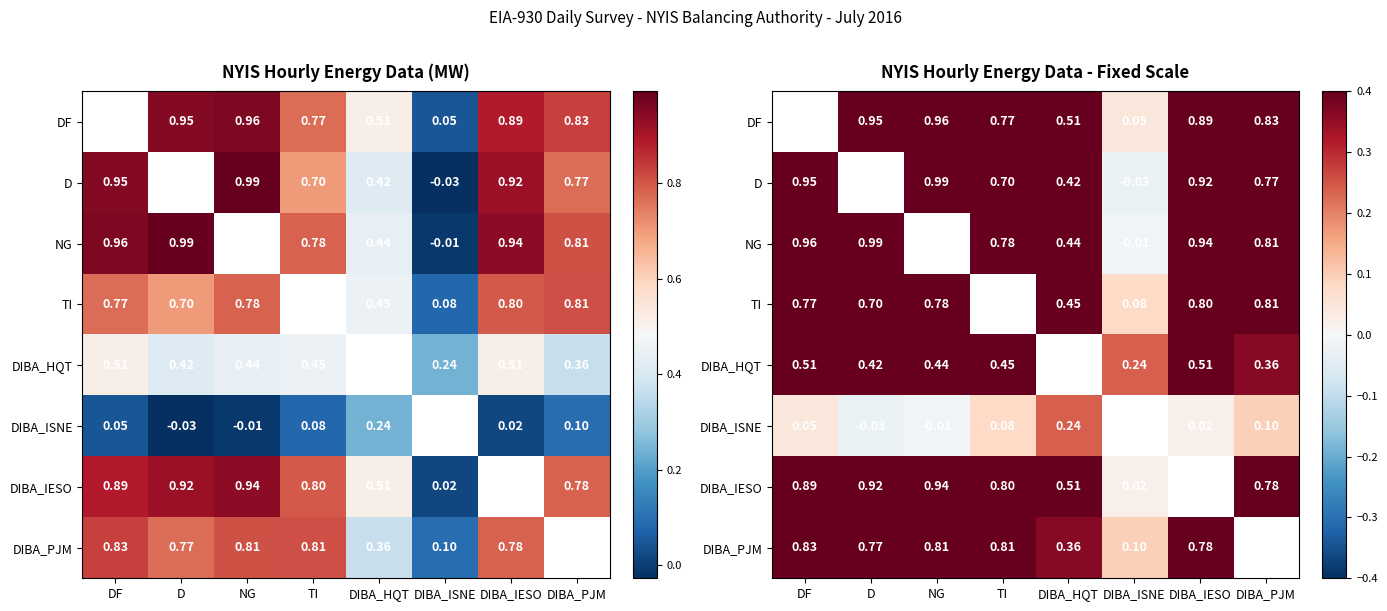

Read the DIBA_IESO value at NG.

0.9